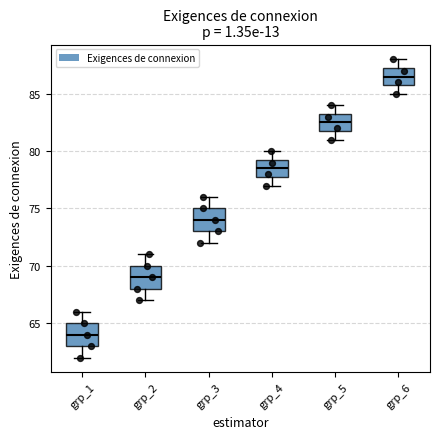

Which box has the highest median line?

grp_6